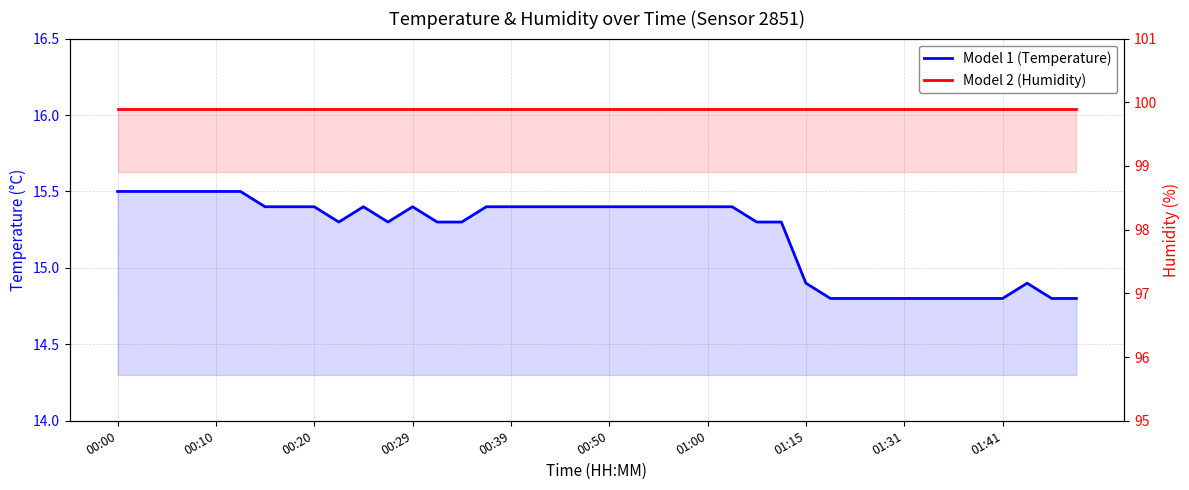

What is the difference between the highest and lowest values at 01:00?

84.5